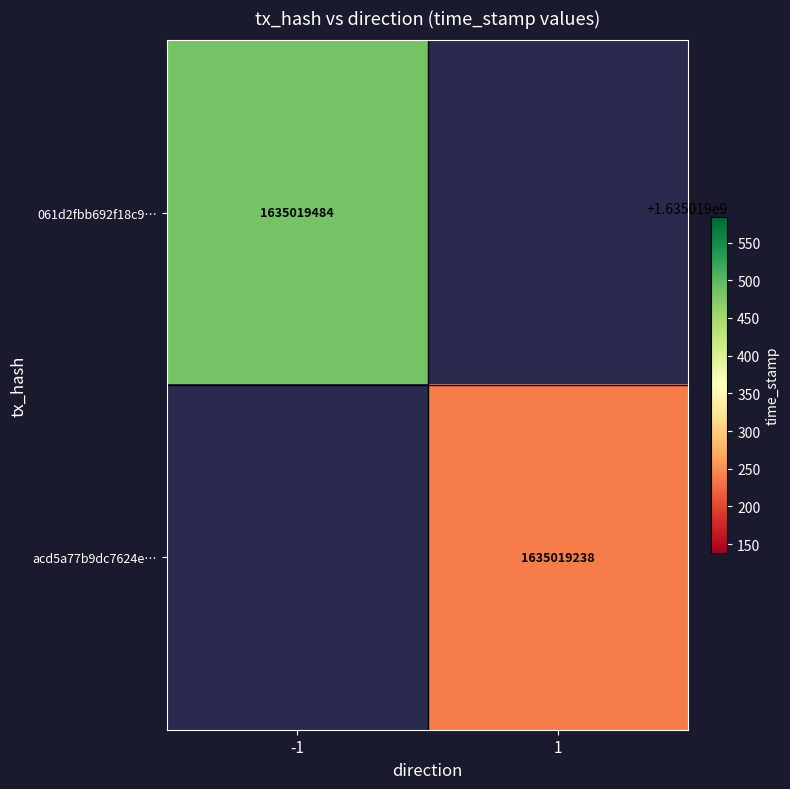

The value of acd5a77b9dc7624e8c45155d3d98abd8aeaaaf9 at time_stamp is 1635019238. True or false?

True